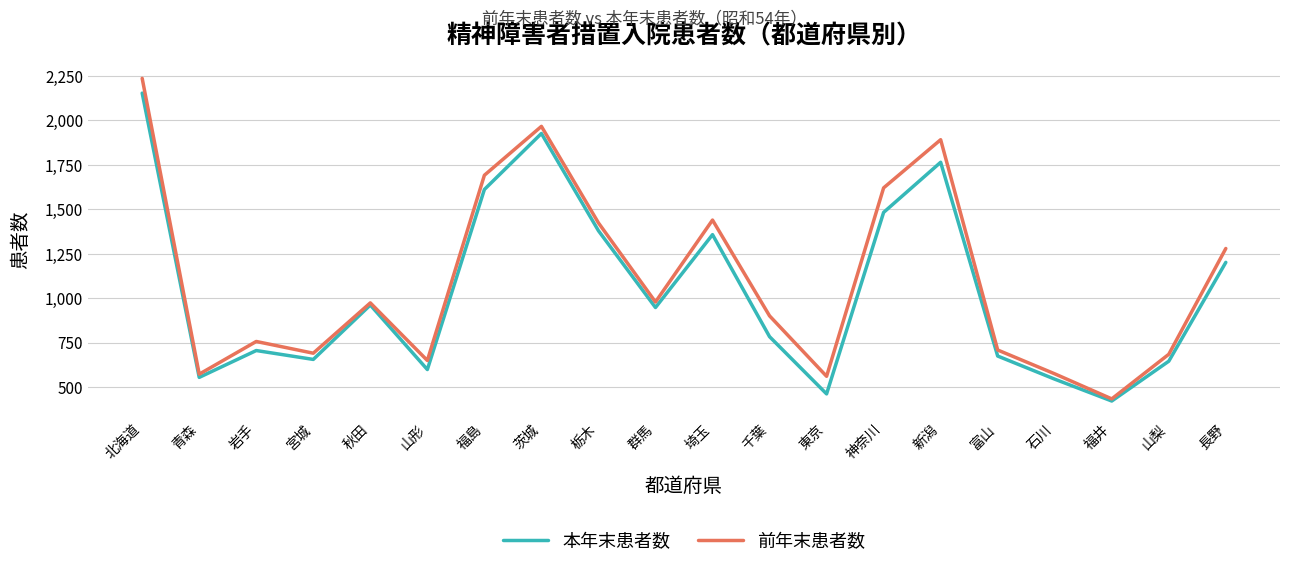

Rank the series by their maximum value, from lowest to highest.

本年末患者数, 前年末患者数